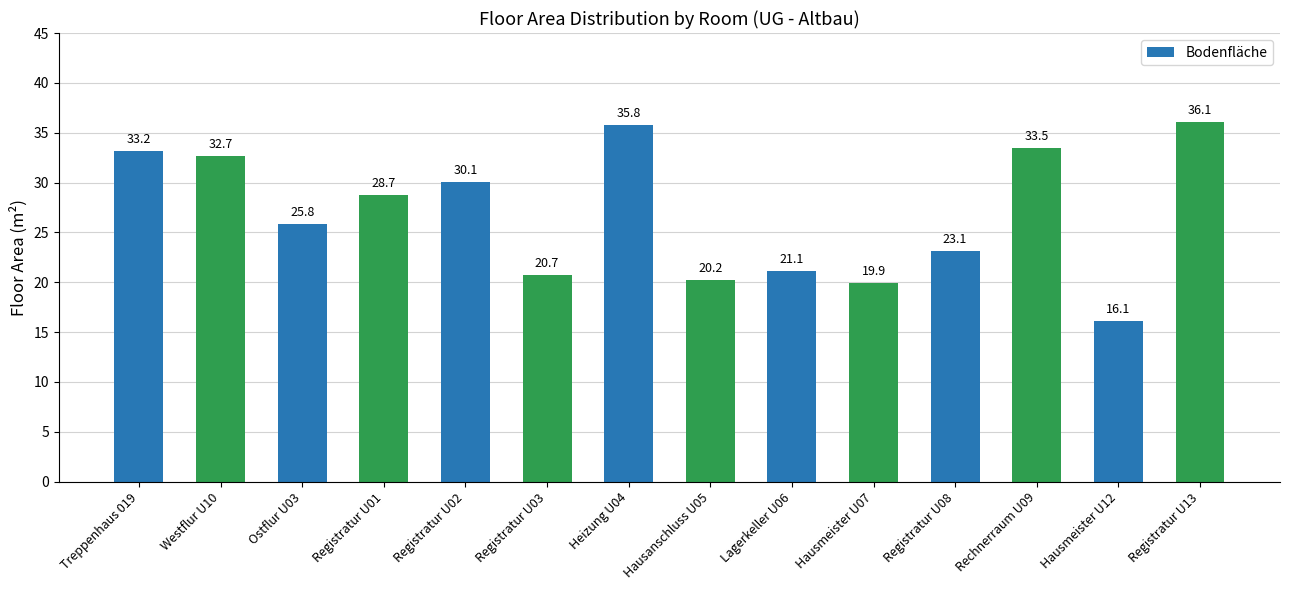

Which label corresponds to the largest value in the chart?

Registratur U13